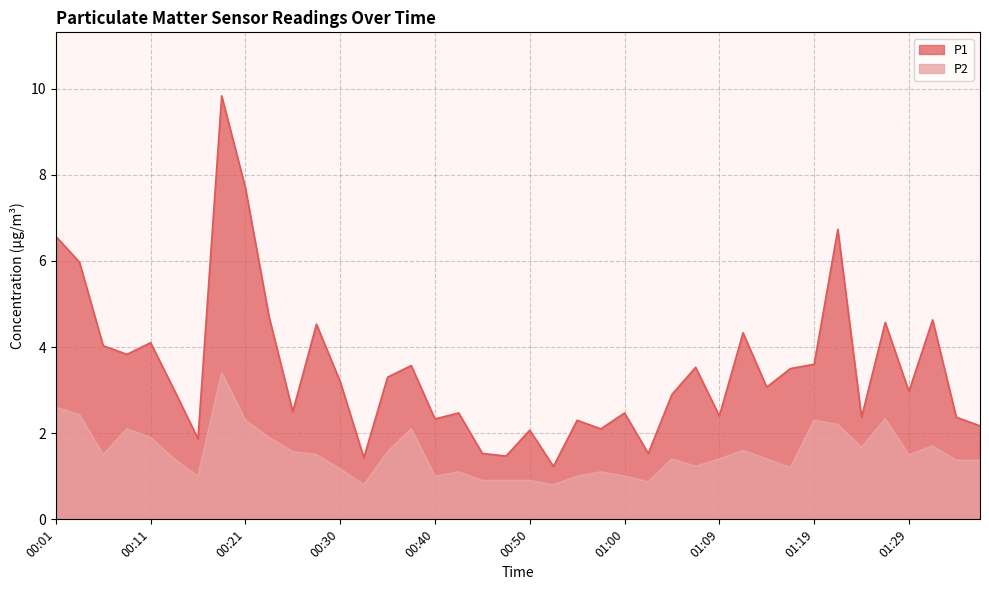

What is the difference between the maximum and minimum values in the P1 series?

8.6